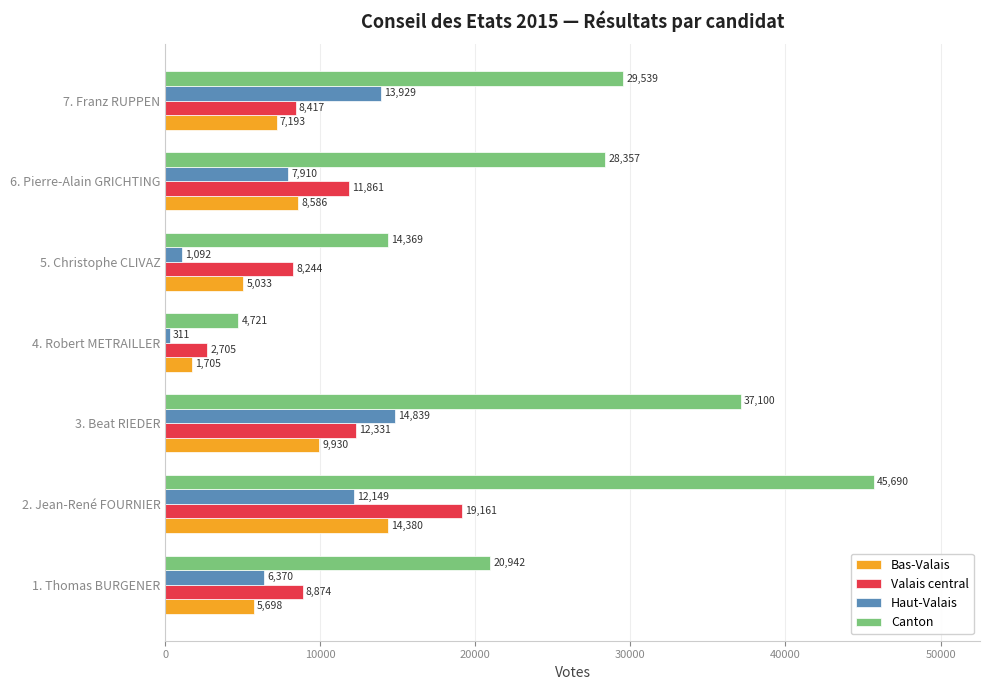

Rank the series at 7. Franz RUPPEN from lowest to highest value.

Bas-Valais, Valais central, Haut-Valais, Canton